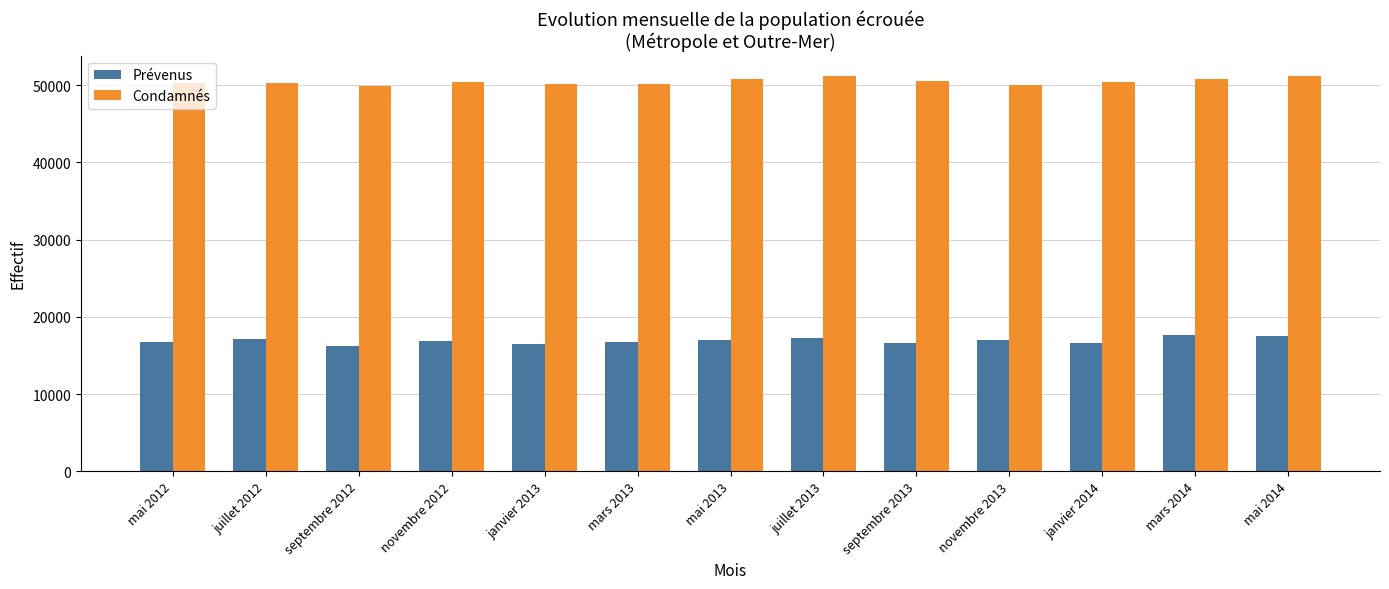

What is the difference between the second highest and second lowest values in the Condamnés series?

1155